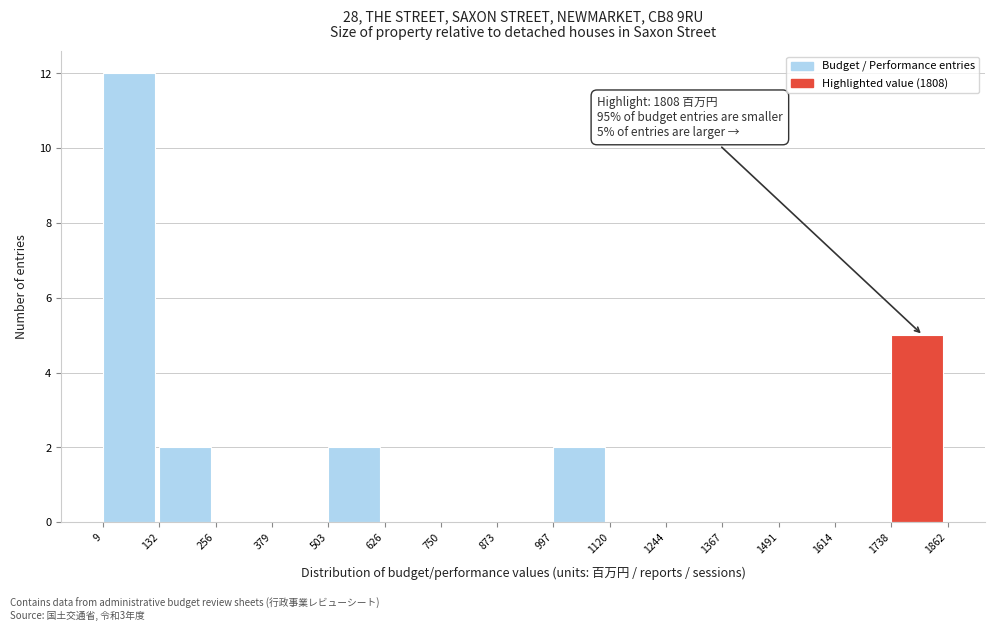

Which range on the x-axis has the tallest bar?

9 to 132